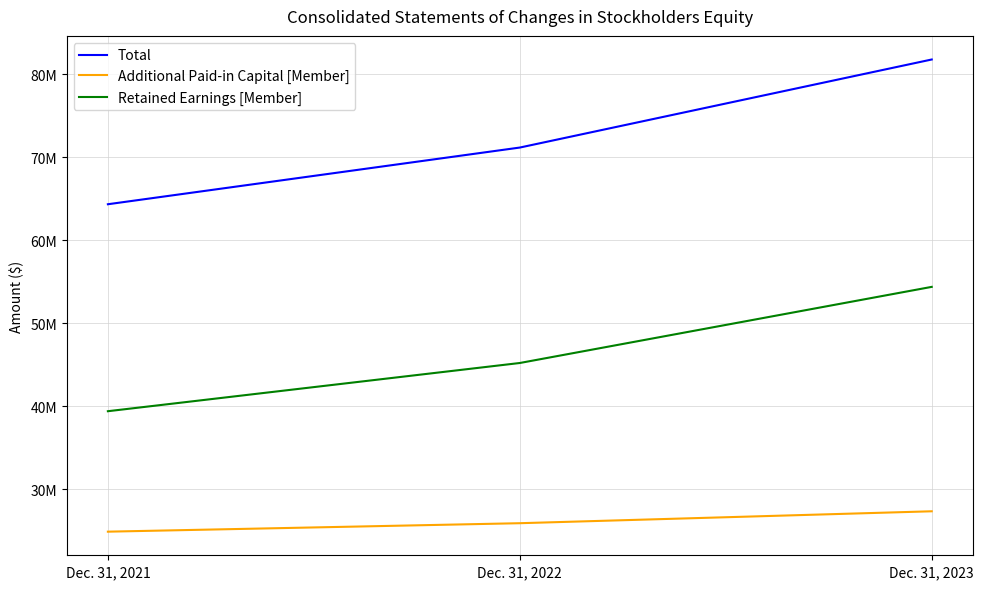

At which category is the sum across all series the highest?

Dec. 31, 2023